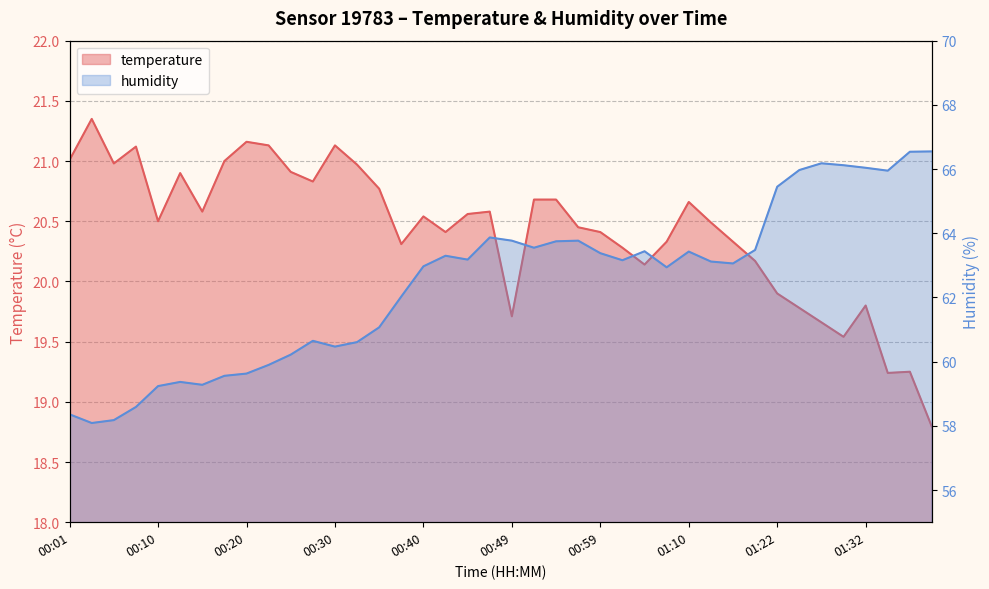

At which category is the sum across all series the highest?

01:27